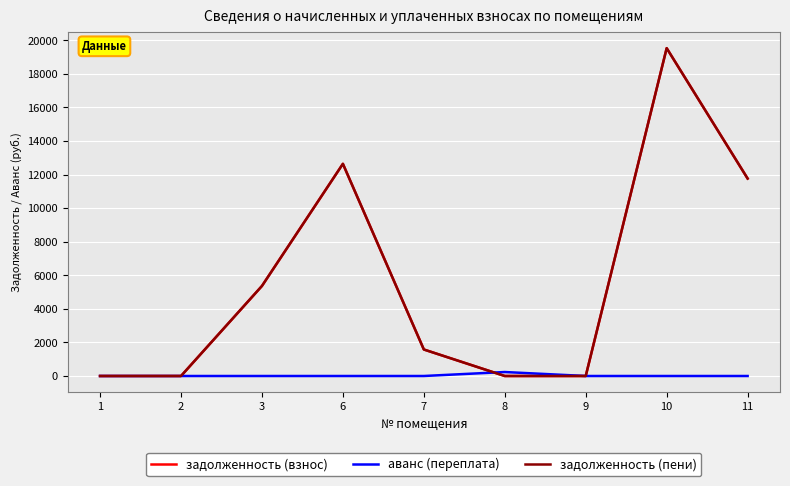

Is this an area chart (filled region under the line)?

No